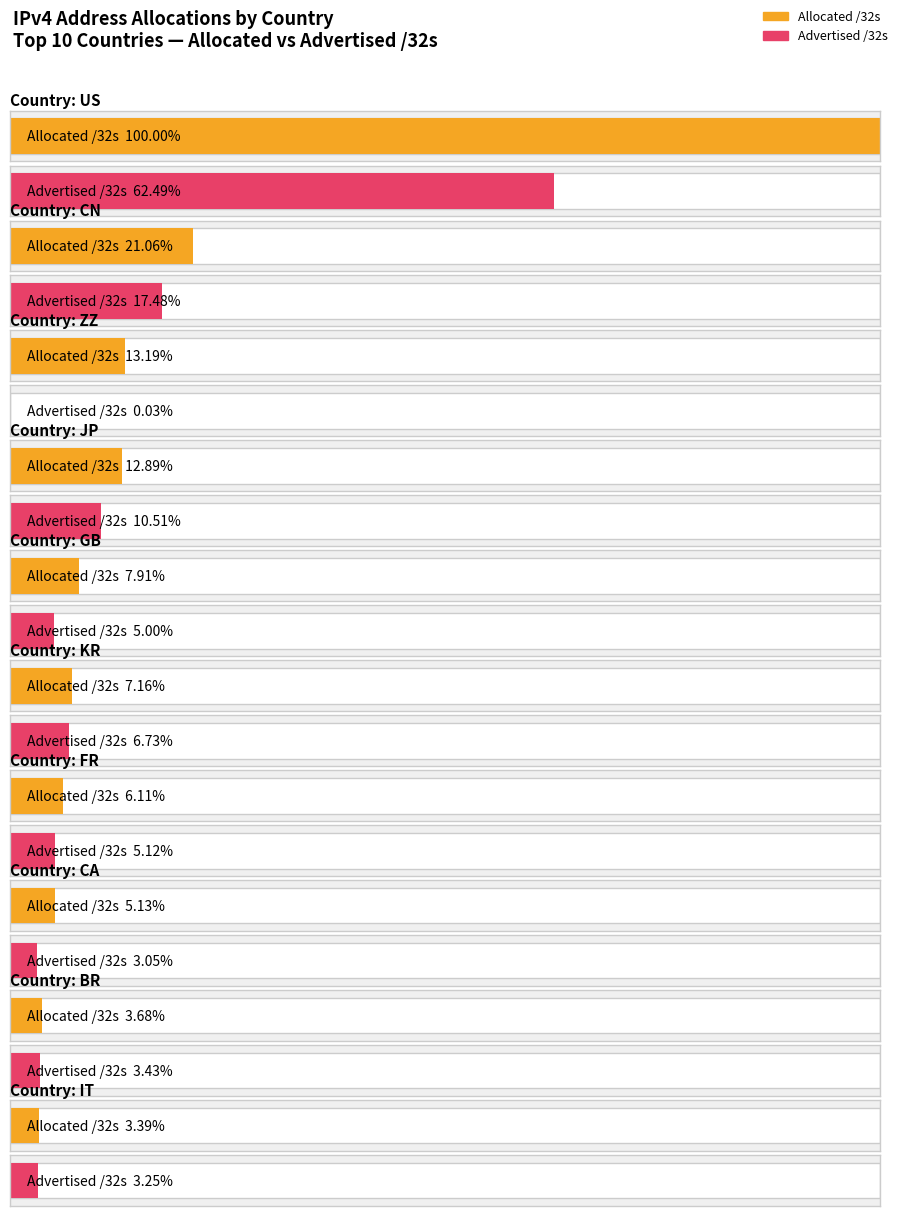

Between FR and JP, which is larger?

JP